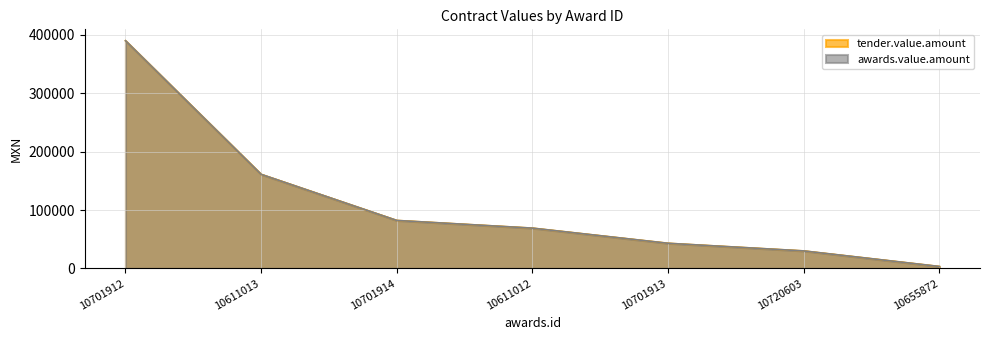

What is the label of the 6th point from the left?

10720603